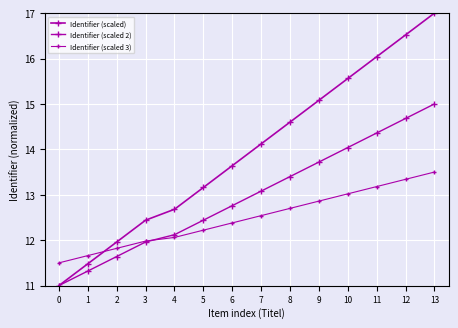

Rank the categories by Identifier (scaled 3) value from highest to lowest.

13, 12, 11, 10, 9, 8, 7, 6, 5, 4, 3, 2, 1, 0